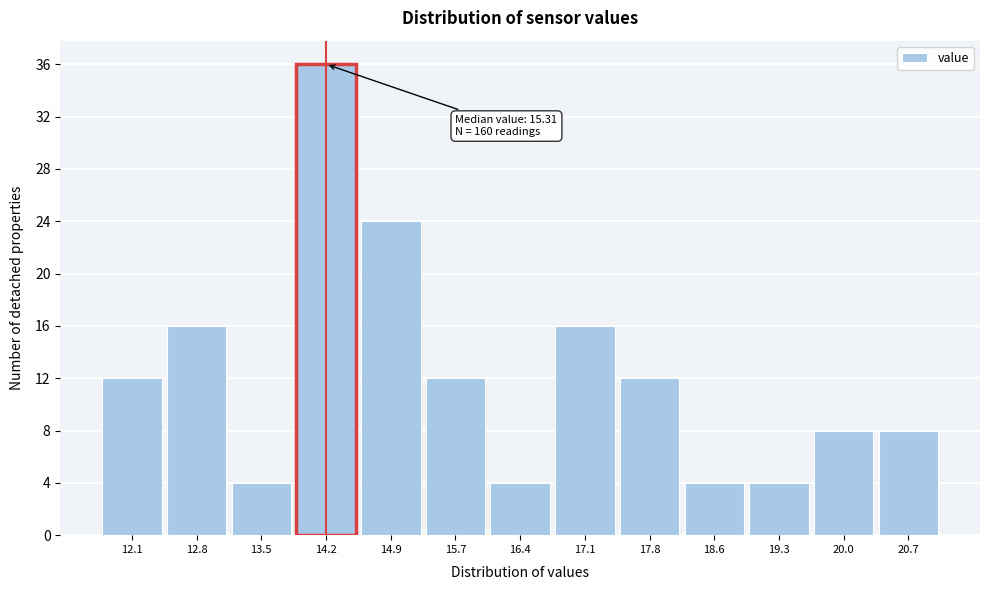

Reading left to right, extract all data points from this chart.

12	16	4	36	24	12	4	16	12	4	4	8	8